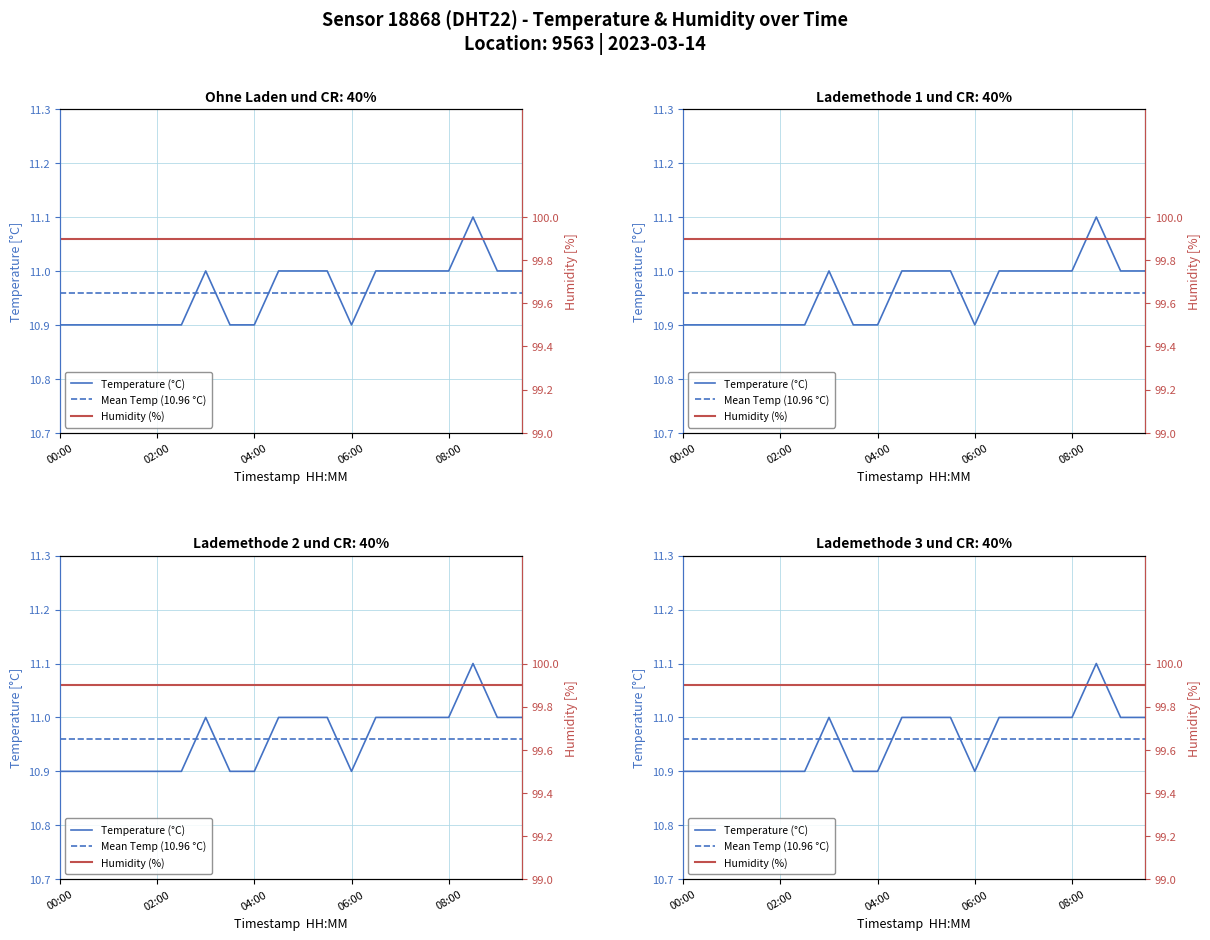

Count the values in the range 10 to 11.

19